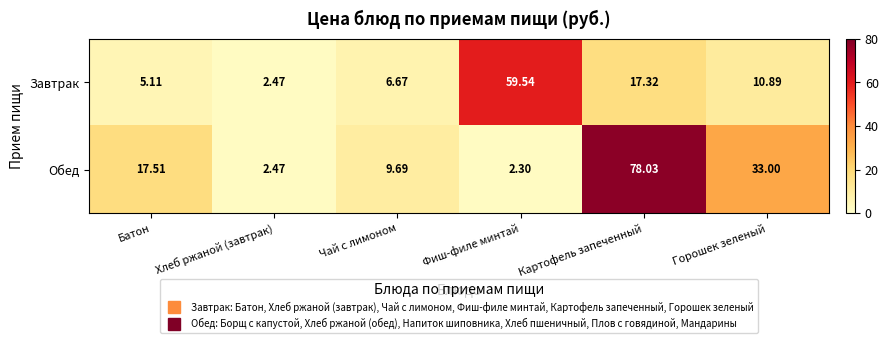

At which label is Завтрак closest to 31?

Картофель запеченный